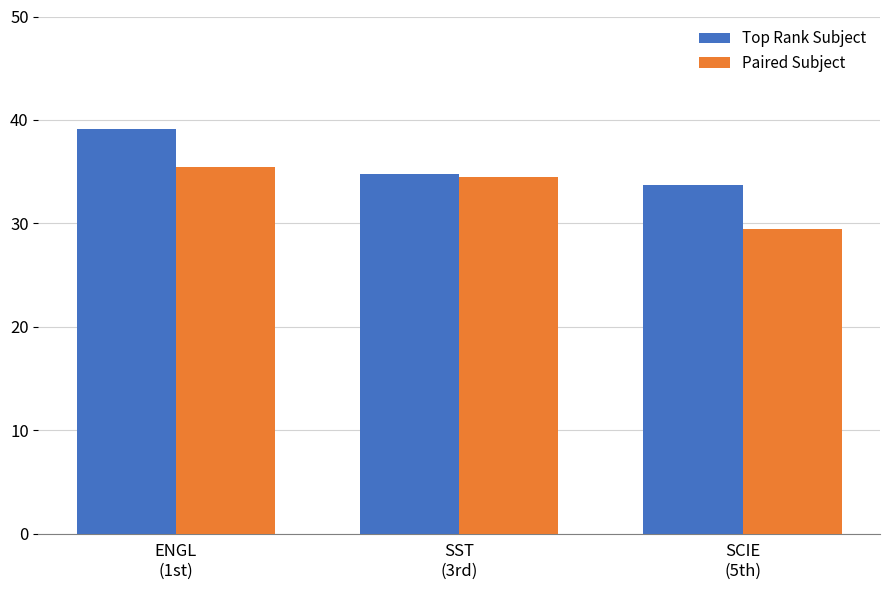

What is the label of the 2nd bar from the right?

SST
(3rd)